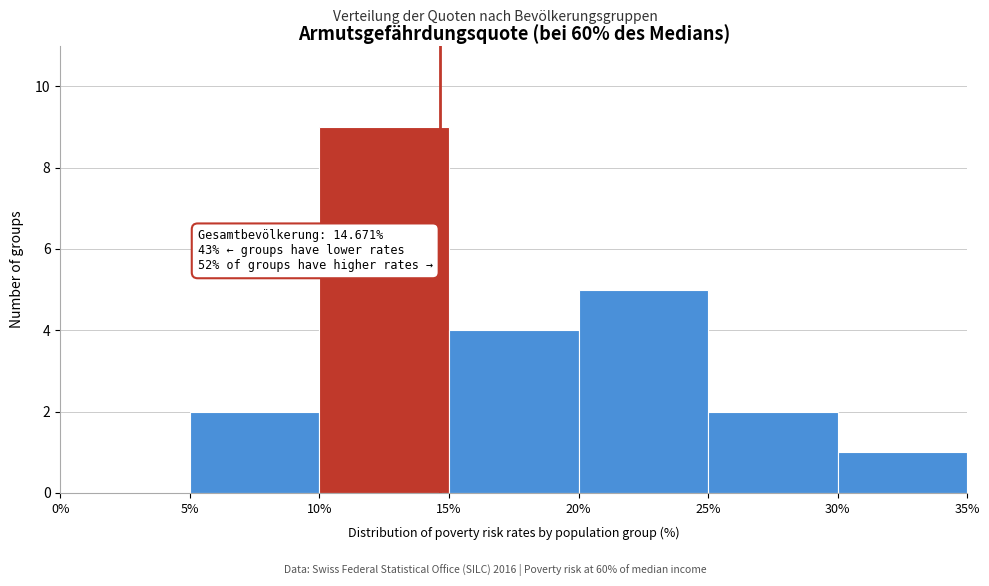

Over which range of the x-axis is the bar tallest?

10% to 15%